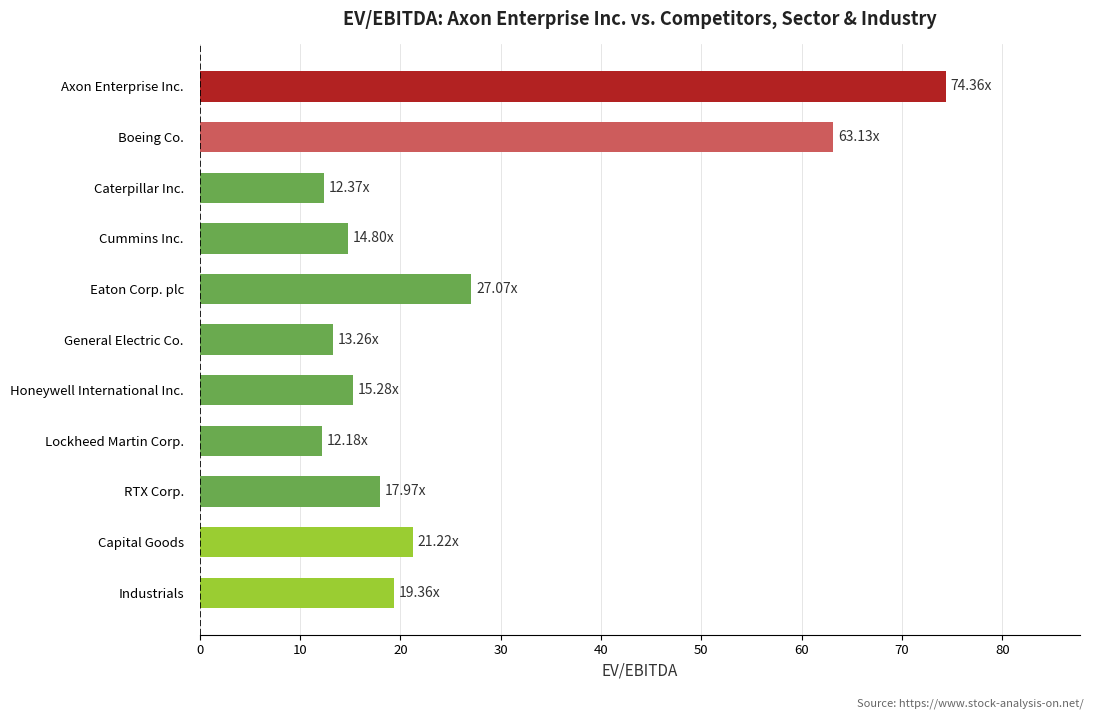

What is the difference between the values at Industrials and Capital Goods?

1.9